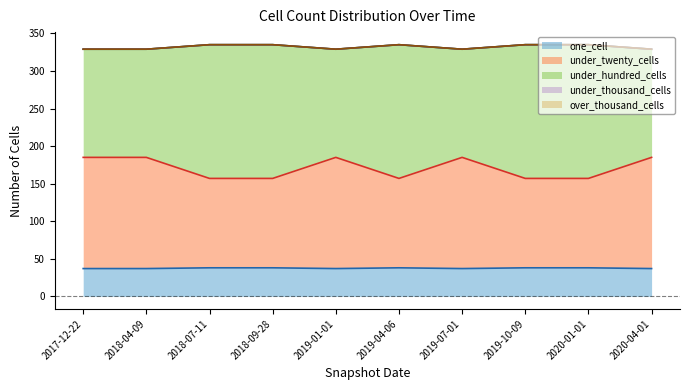

Does the chart display data point markers on the line(s)?

No